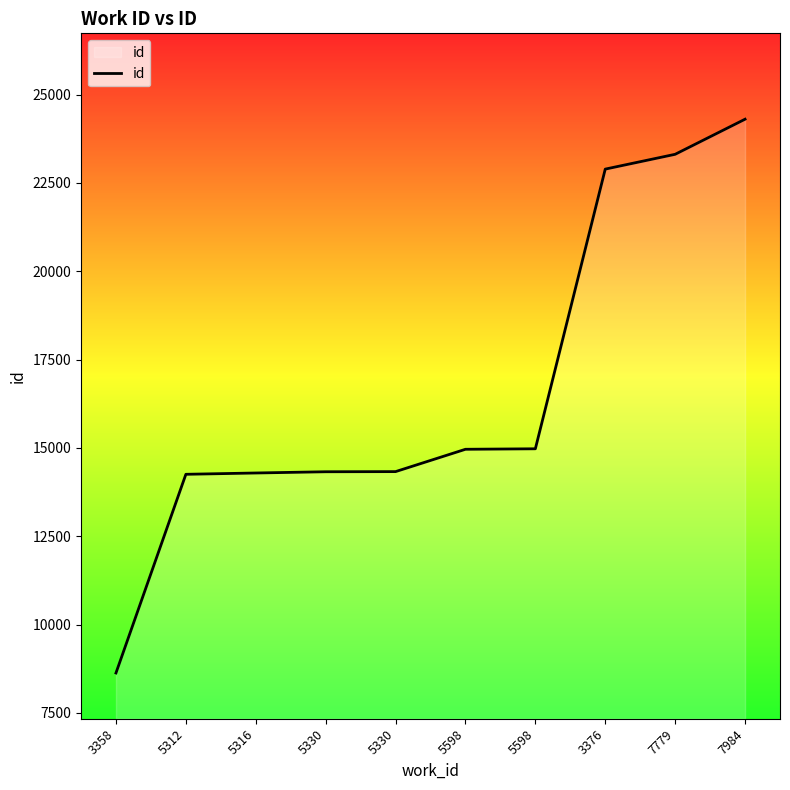

Does the chart have visible grid lines?

No